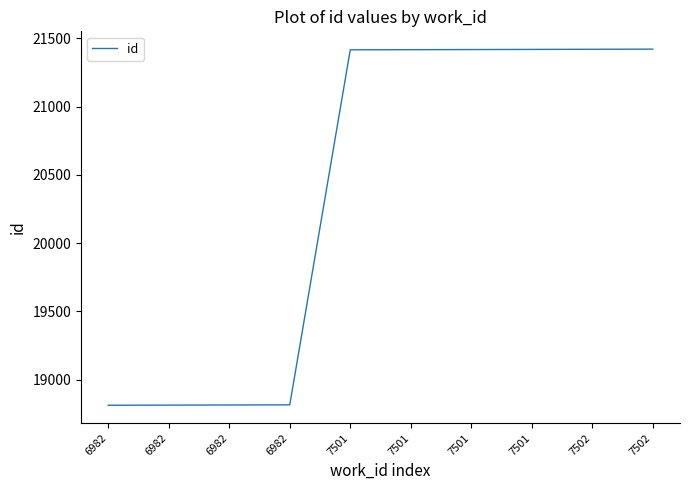

What is the difference between the maximum and second lowest values?

2606